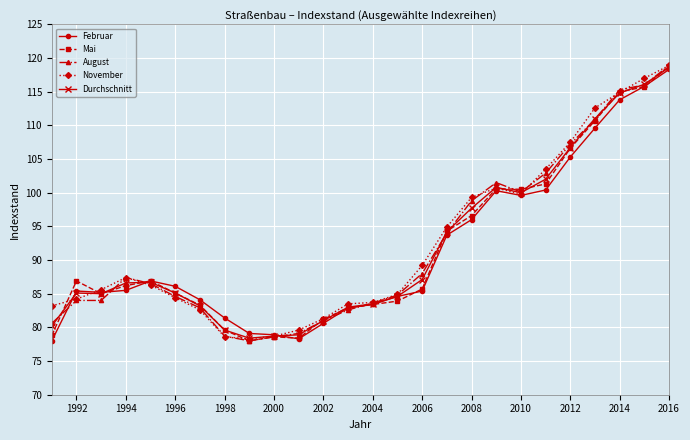

What is the maximum value for August?

118.9